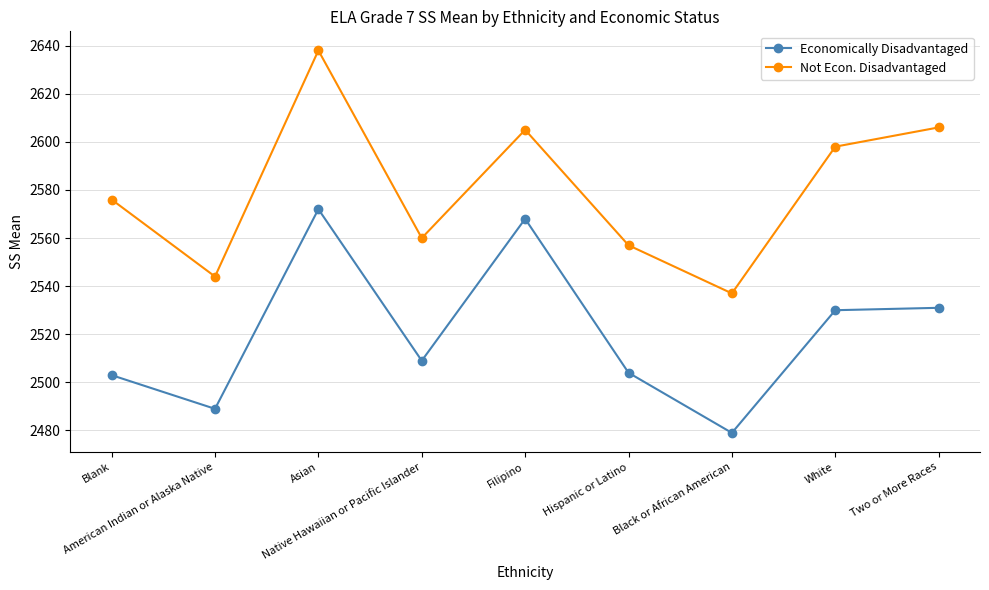

What are all the series names shown in the legend?

Economically Disadvantaged, Not Econ. Disadvantaged